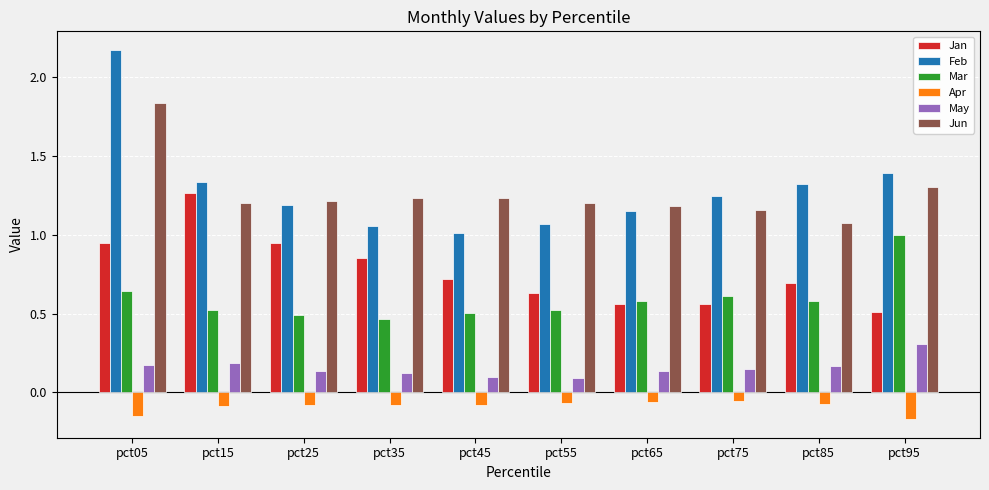

What is the difference between the maximum and minimum values in the Jan series?

0.8